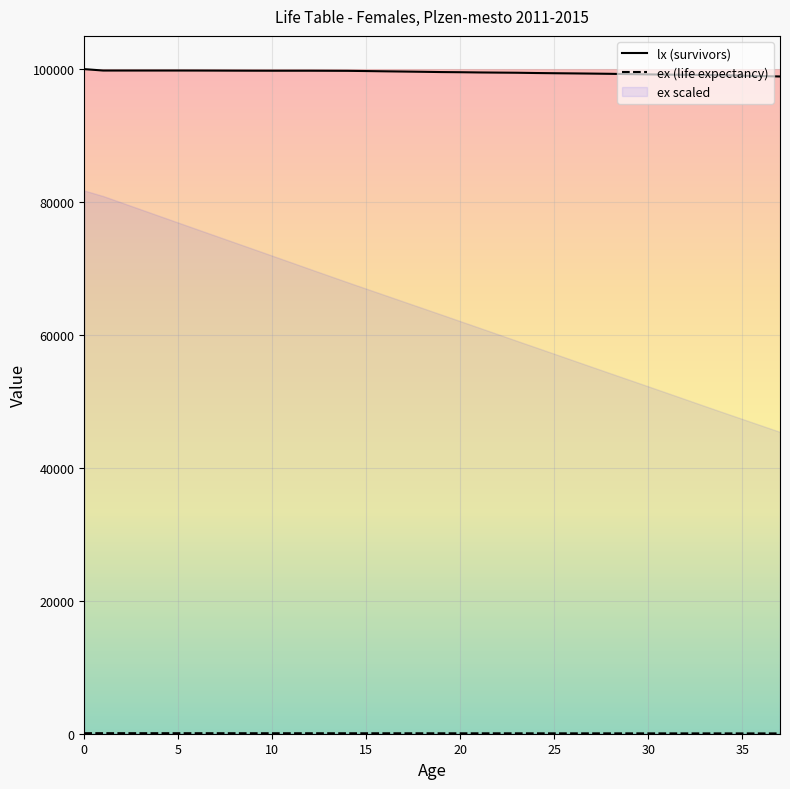

What is the maximum value for lx (survivors)?

100000.0